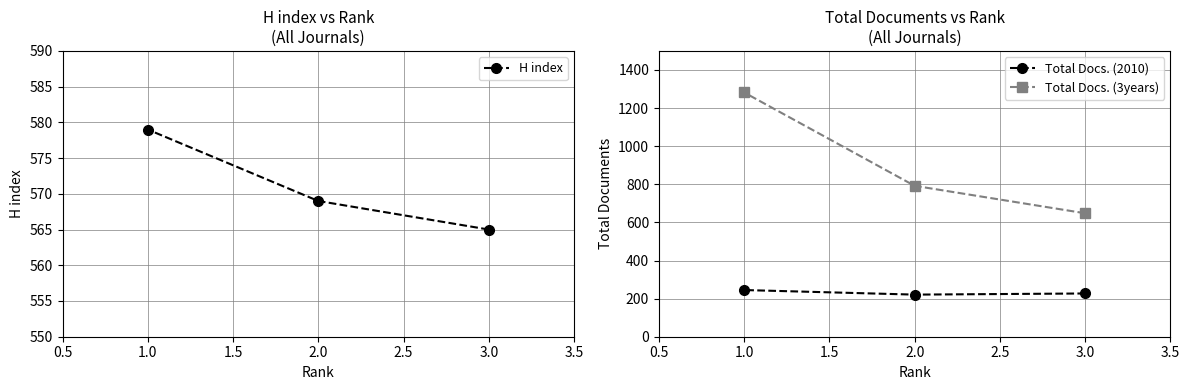

Is this an area chart (filled region under the line)?

No